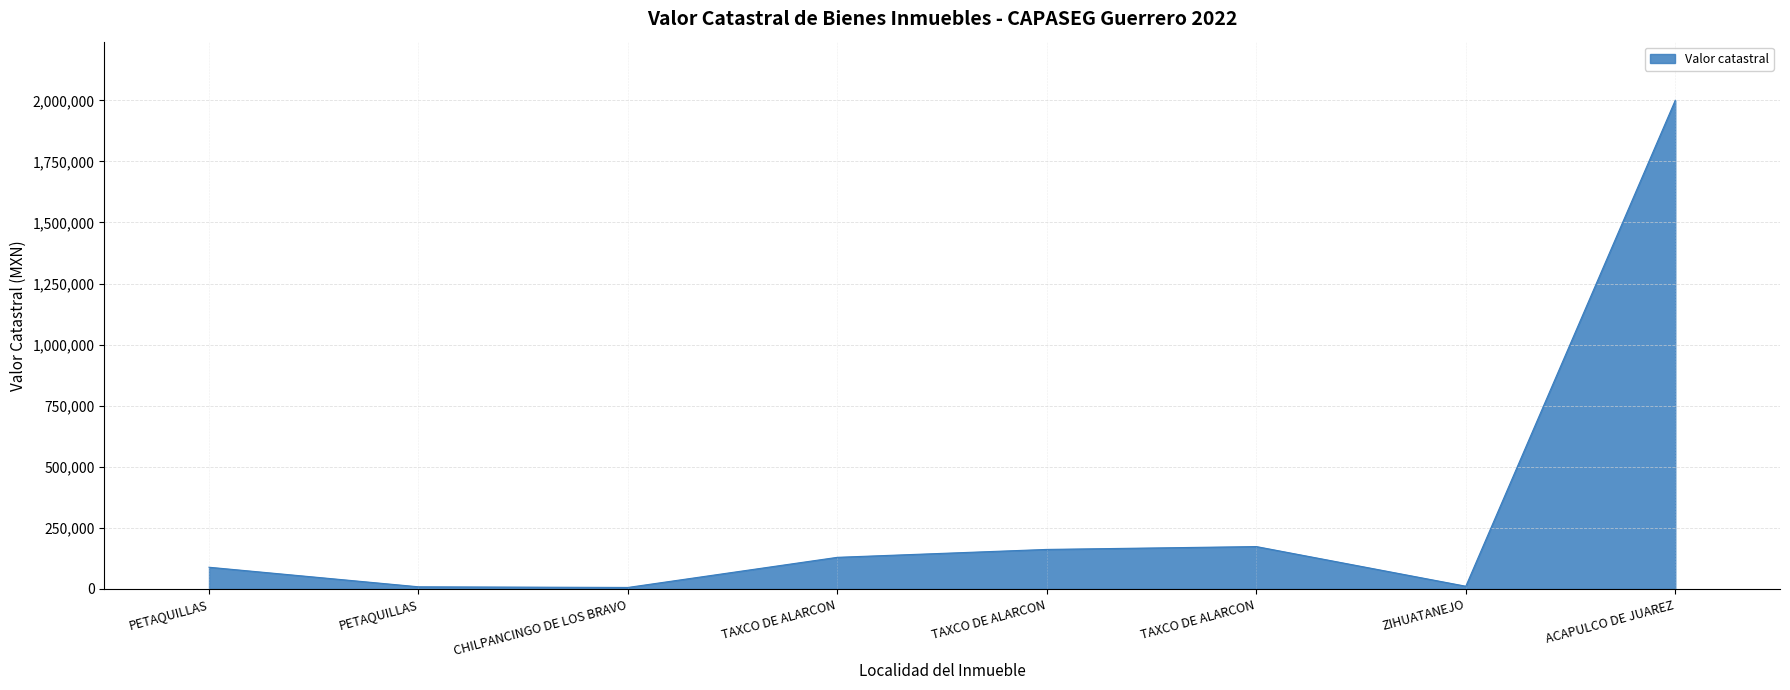

How many interior local peaks (higher than both neighbors) does the data have?

1